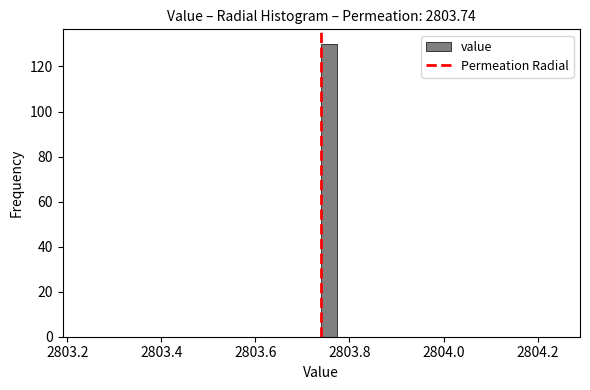

Read against the x-axis, roughly where is the centre of the tallest bar?

2803.76